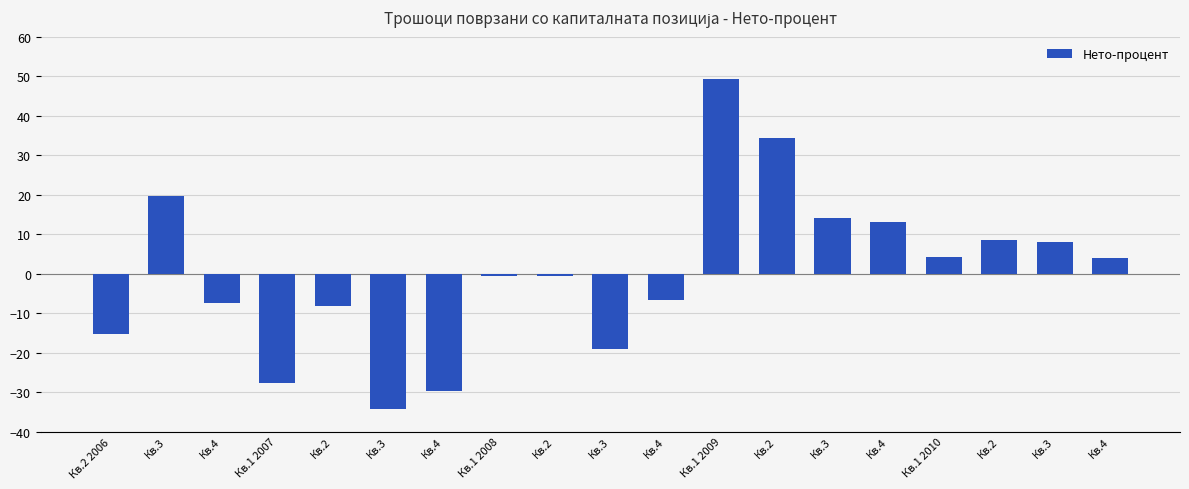

List the labels in order of value, smallest first.

Кв.3, Кв.4, Кв.1 2007, Кв.3, Кв.2 2006, Кв.2, Кв.4, Кв.4, Кв.1 2008, Кв.2, Кв.4, Кв.1 2010, Кв.3, Кв.2, Кв.4, Кв.3, Кв.3, Кв.2, Кв.1 2009